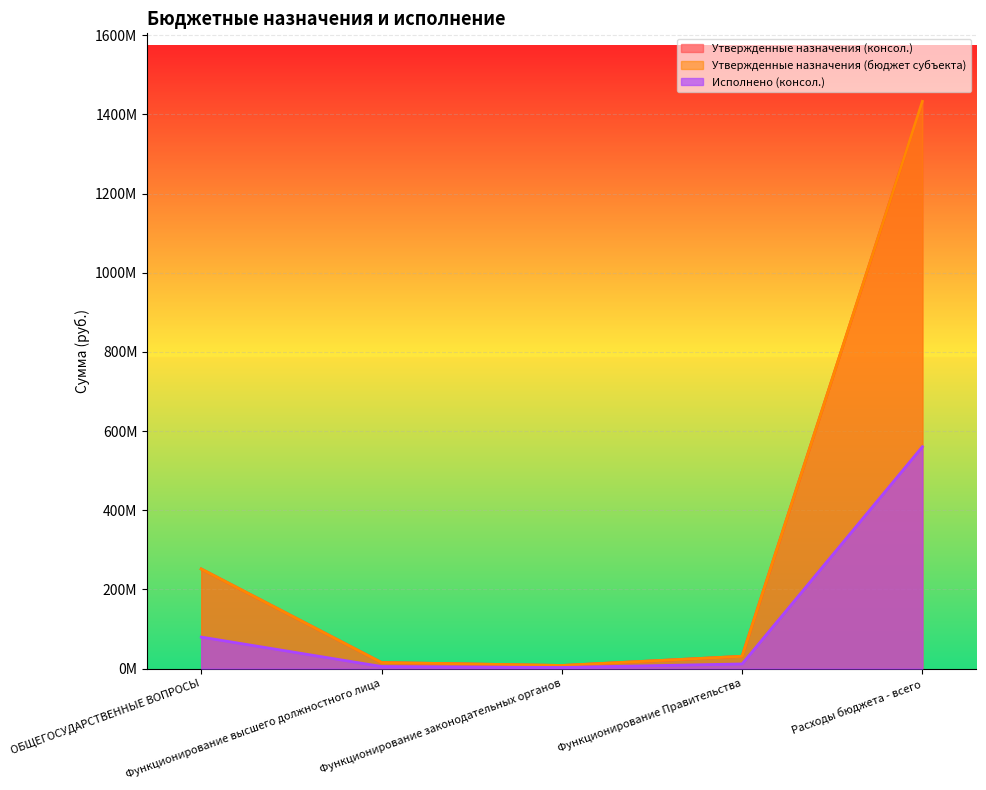

Does the chart display data point markers on the line(s)?

No